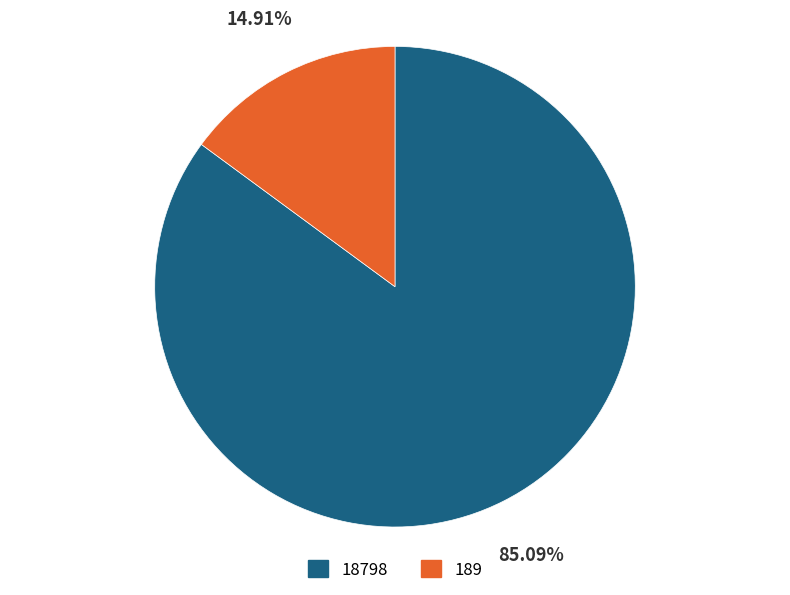

Is the sum of 18798 and 189 greater than half?

Yes